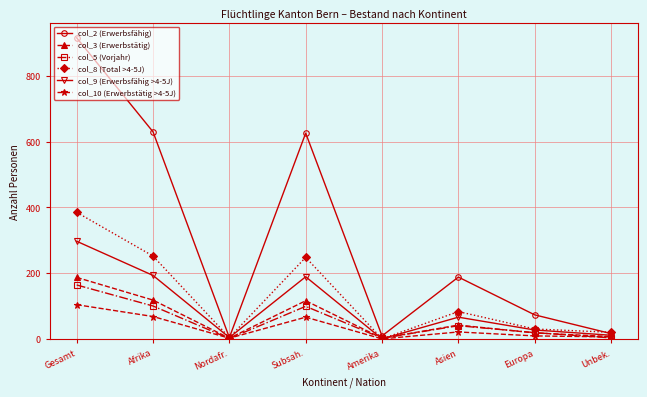

What is the label of the 2nd point from the right?

Europa